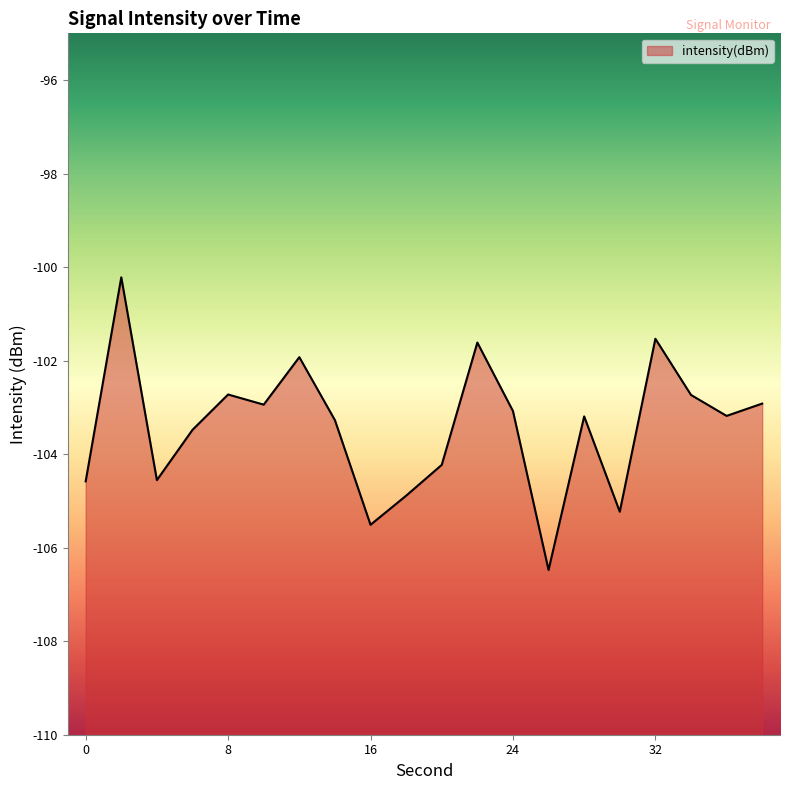

What is the minimum value shown in the chart?

-106.5